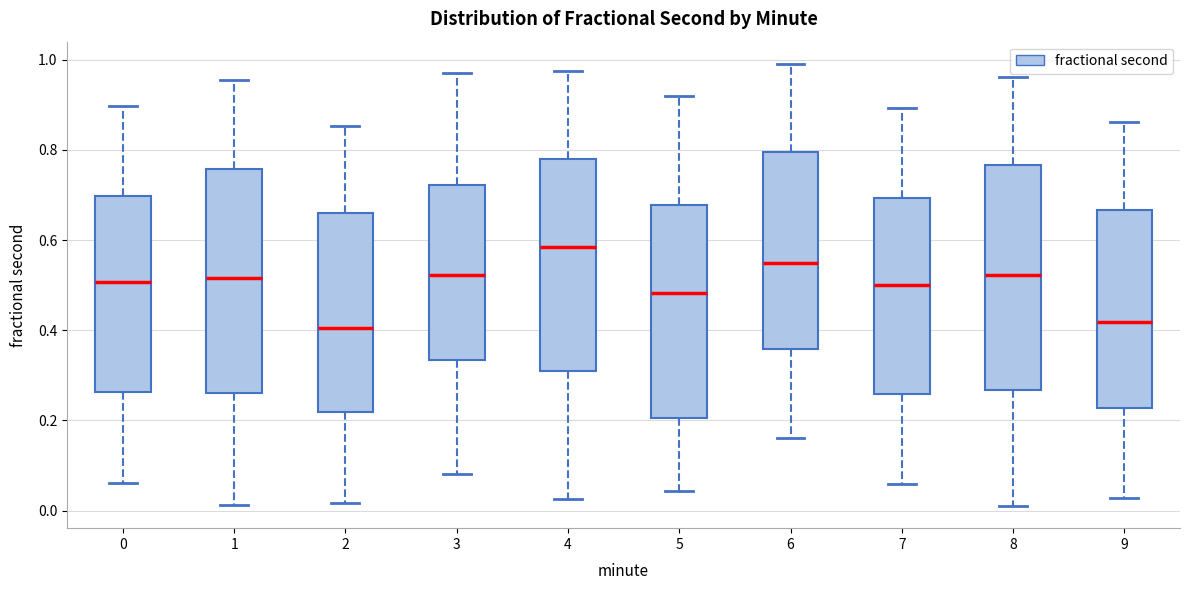

Reading left to right, transcribe this box plot: for each box, give where its median line is, the range the box spans, and where its two whiskers end, as read against the y-axis. The values are not printed on the chart, so give them approximately, as read against the axis.

0: median 0.50, box 0.26 to 0.70, whiskers 0.06 to 0.90
1: median 0.52, box 0.26 to 0.76, whiskers 0.02 to 0.96
2: median 0.40, box 0.22 to 0.66, whiskers 0.02 to 0.86
3: median 0.52, box 0.34 to 0.72, whiskers 0.08 to 0.98
4: median 0.58, box 0.30 to 0.78, whiskers 0.02 to 0.98
5: median 0.48, box 0.20 to 0.68, whiskers 0.04 to 0.92
6: median 0.54, box 0.36 to 0.80, whiskers 0.16 to 1.00
7: median 0.50, box 0.26 to 0.70, whiskers 0.06 to 0.90
8: median 0.52, box 0.26 to 0.76, whiskers 0.00 to 0.96
9: median 0.42, box 0.22 to 0.66, whiskers 0.02 to 0.86